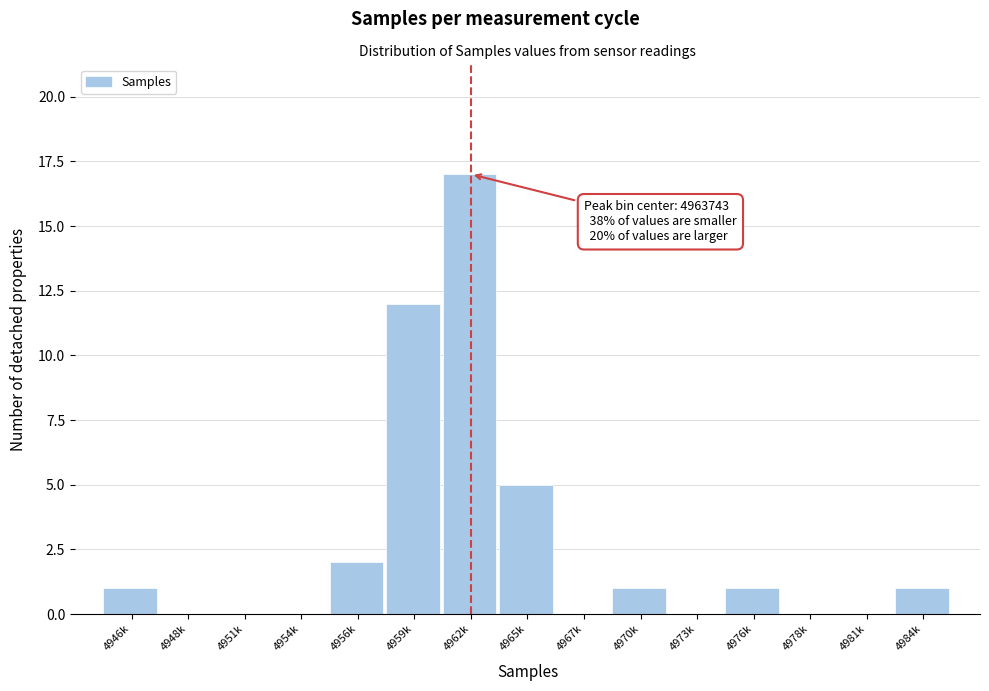

Reading right to left, extract all data points from this chart.

4984k=1	4981k=0	4978k=0	4976k=1	4973k=0	4970k=1	4967k=0	4965k=5	4962k=17	4959k=12	4956k=2	4954k=0	4951k=0	4948k=0	4946k=1